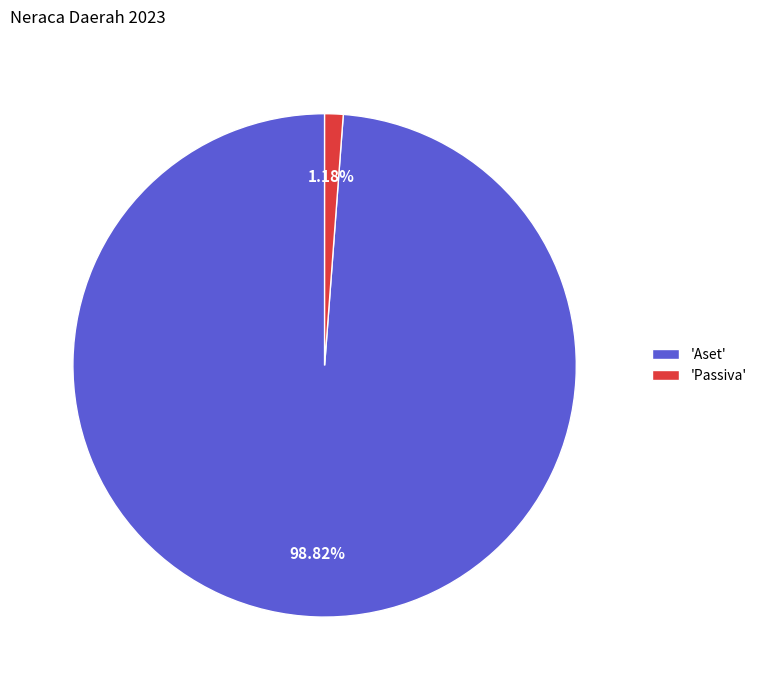

Between 'Aset' and 'Passiva', which is larger?

'Aset'